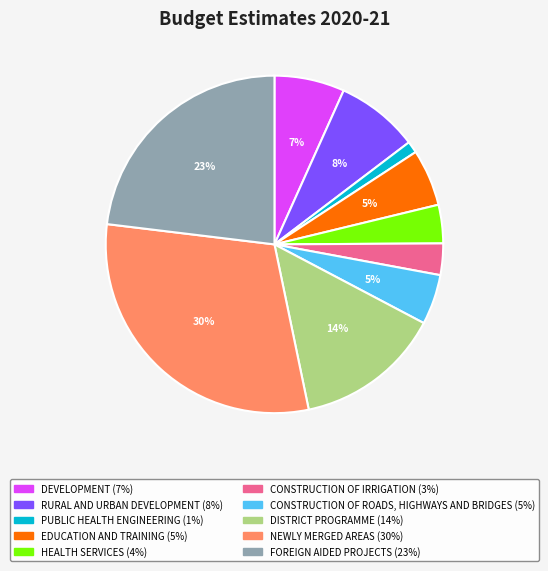

The RURAL AND URBAN DEVELOPMENT slice represents 20% of the pie. True or false?

False